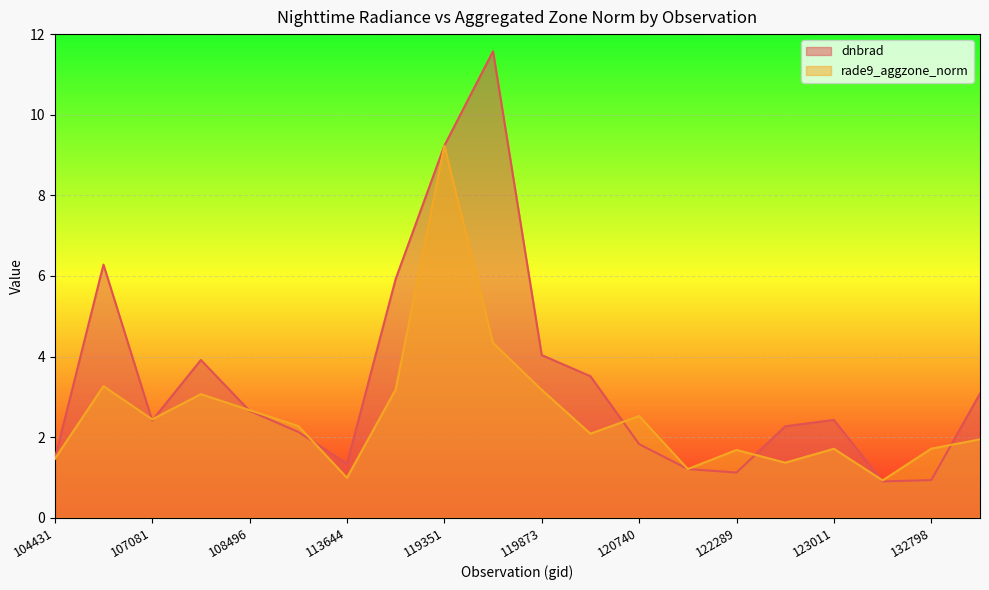

Which series ends up on top after the final intersection of dnbrad and rade9_aggzone_norm?

dnbrad